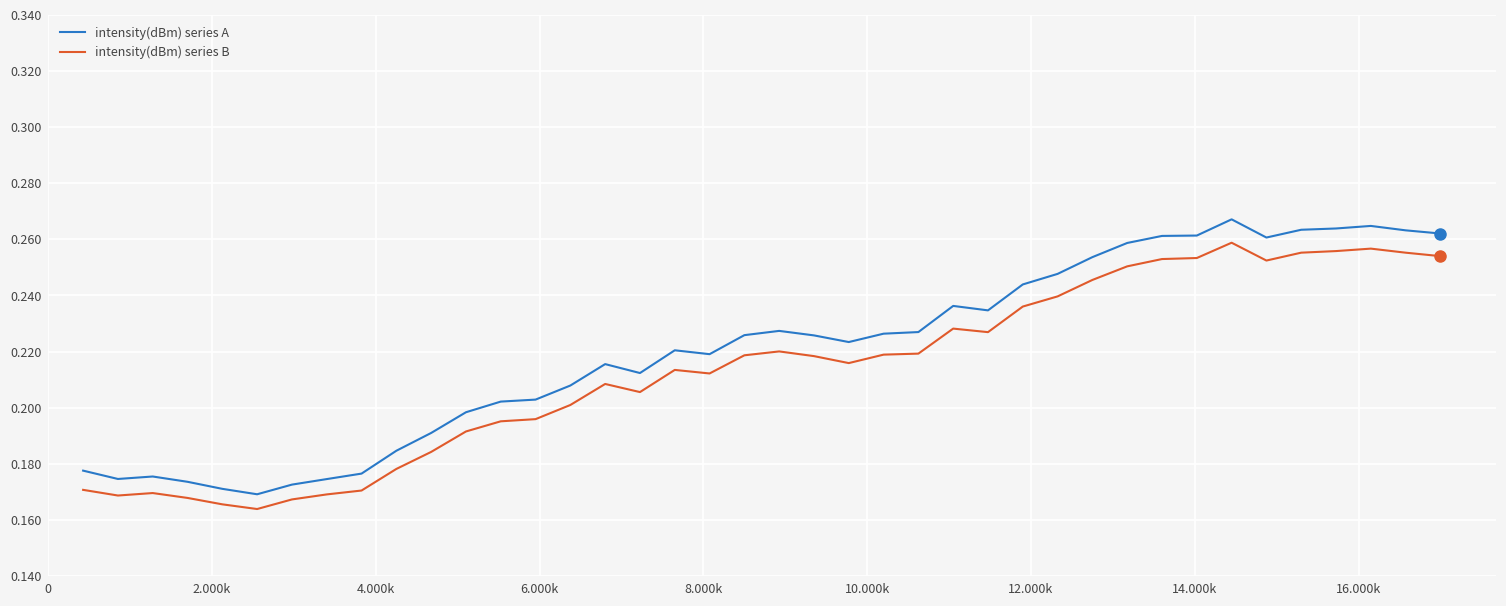

Which series has the largest total across all categories?

intensity(dBm) series A